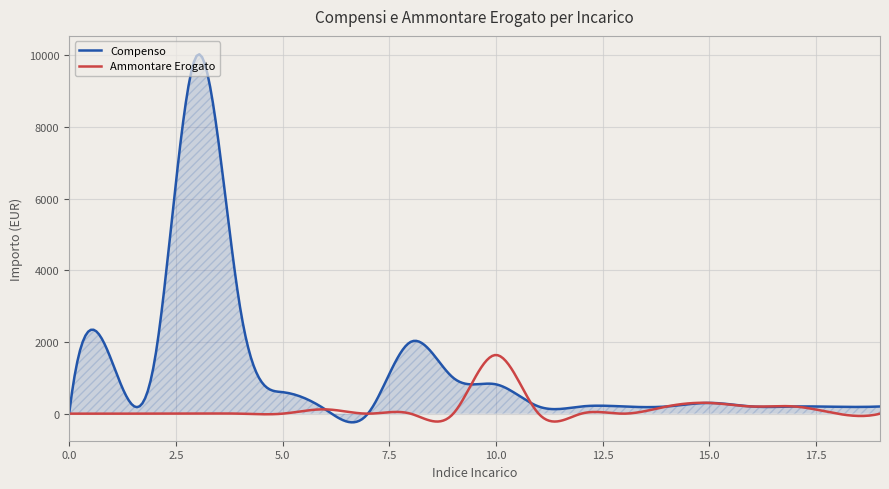

List the series in order of their peak value, highest first.

Compenso, Ammontare Erogato